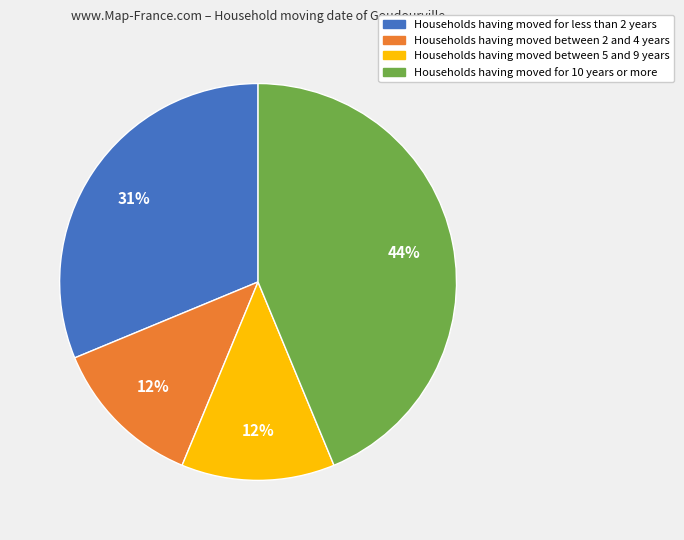

Is there a majority slice in this chart?

No